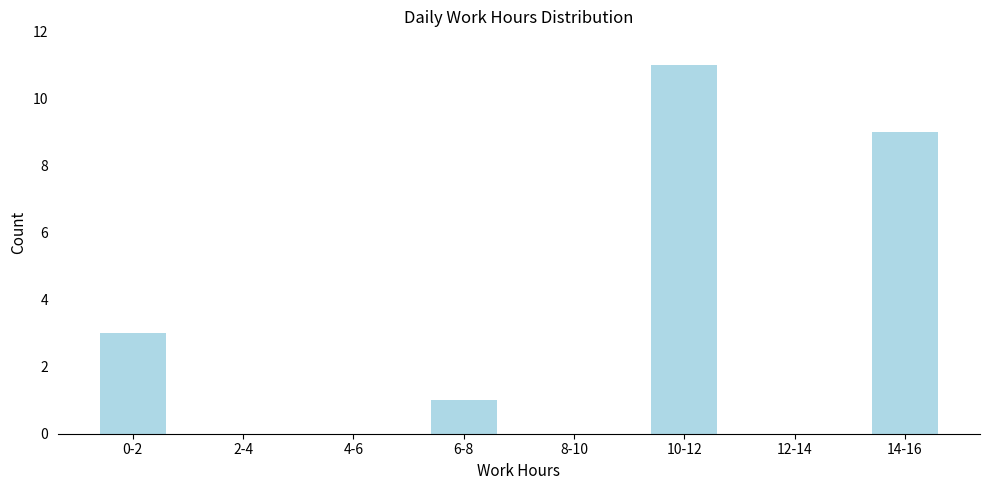

Reading left to right, what are all the values shown in this chart?

0-2=3	2-4=0	4-6=0	6-8=1	8-10=0	10-12=11	12-14=0	14-16=9